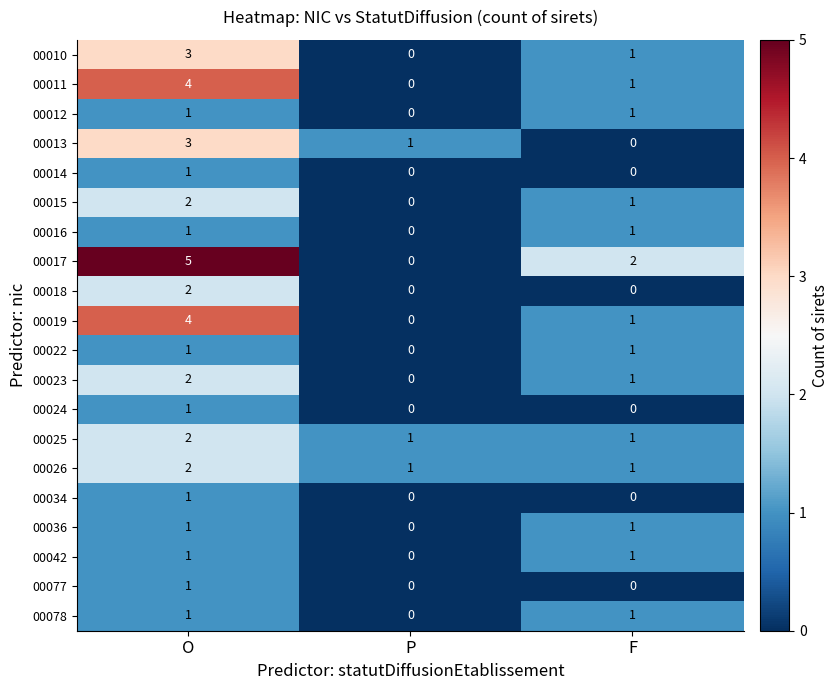

What is the total value across all series at O?

39